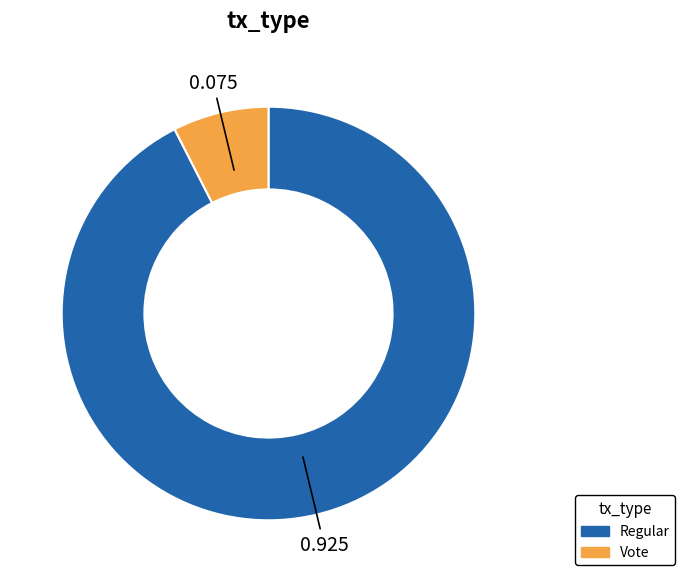

How many slices are in this pie chart?

2